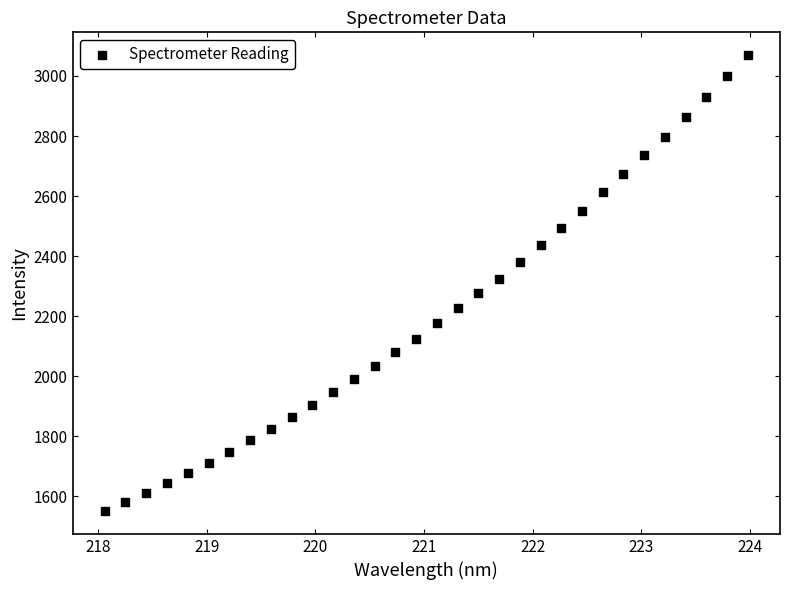

What is the range of Y values (max minus min)?

1518.5